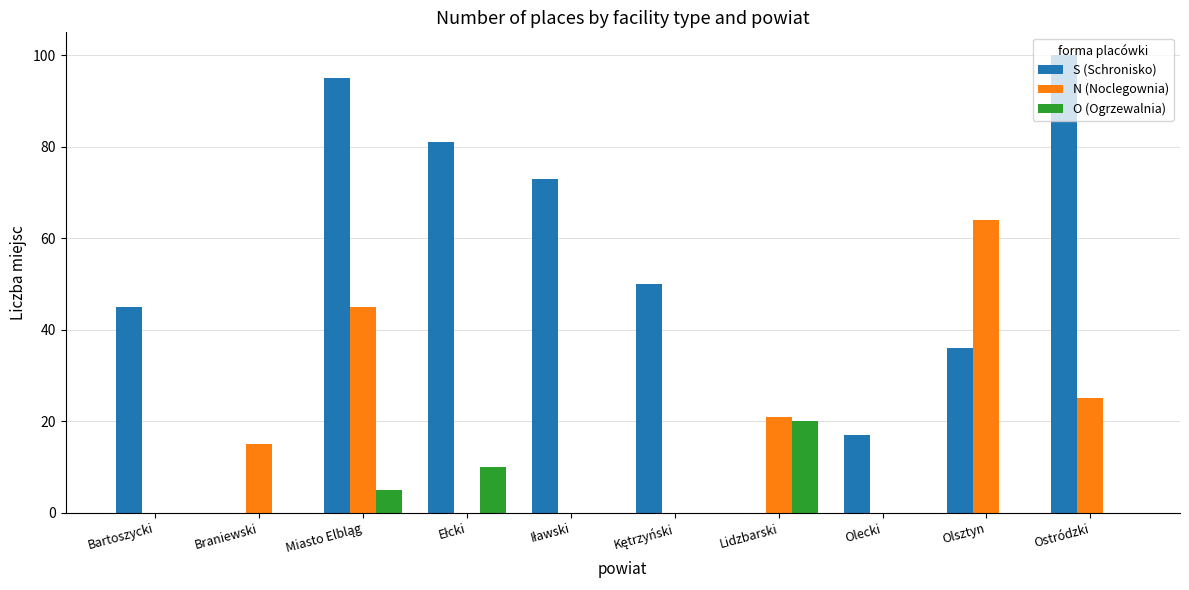

Which series has the largest total across all categories?

S (Schronisko)